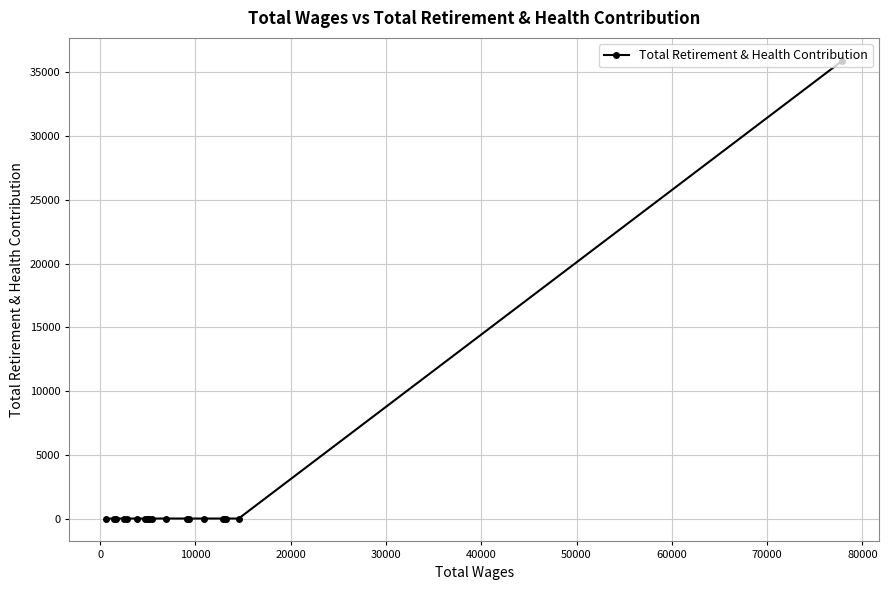

What is the sum of all values?

35904